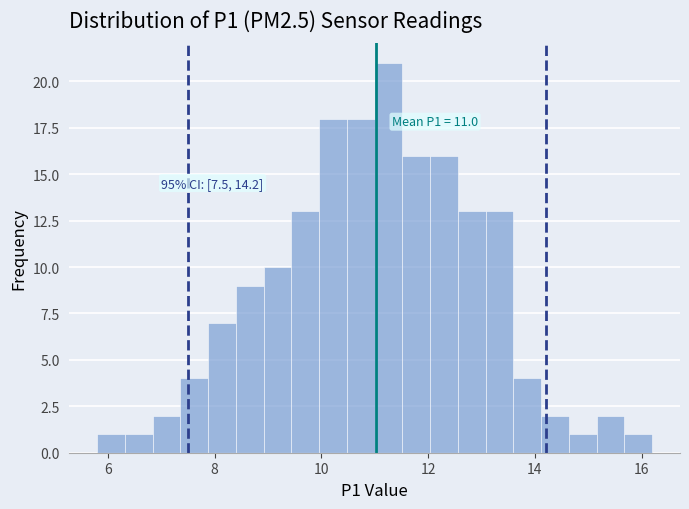

Read against the x-axis, roughly where is the centre of the tallest bar?

11.2